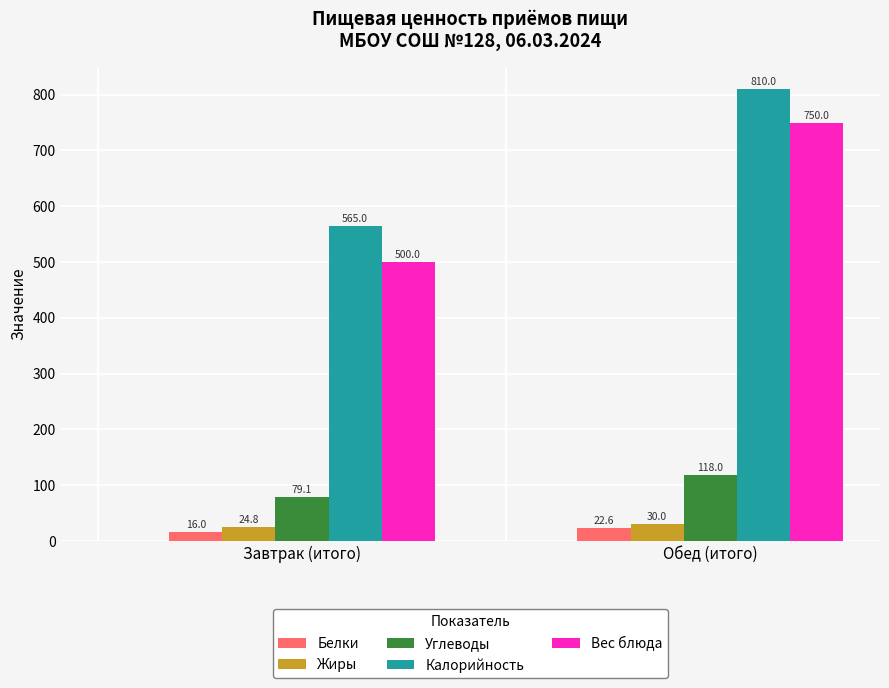

List the labels in order of Жиры value, largest first.

Обед (итого), Завтрак (итого)